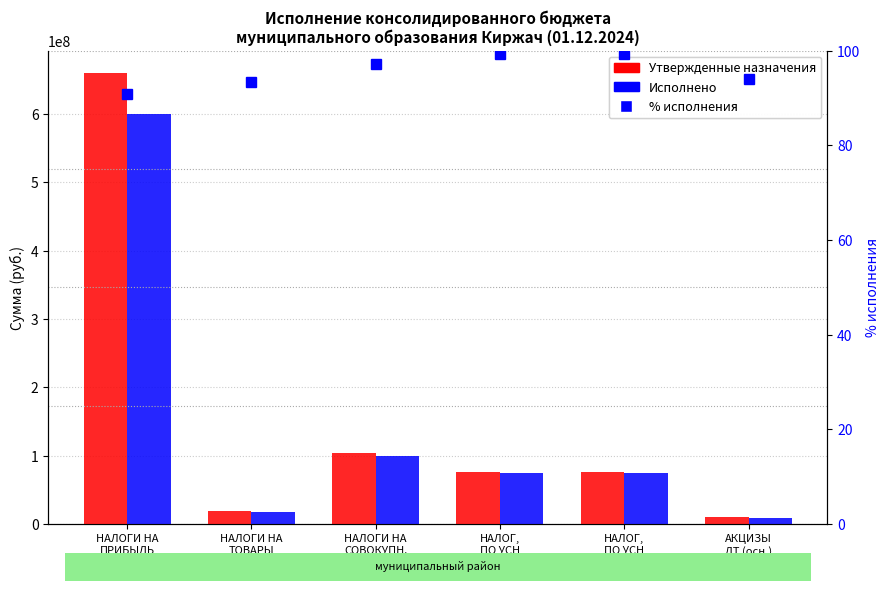

Which label corresponds to the largest value in the chart?

НАЛОГИ НА
ПРИБЫЛЬ